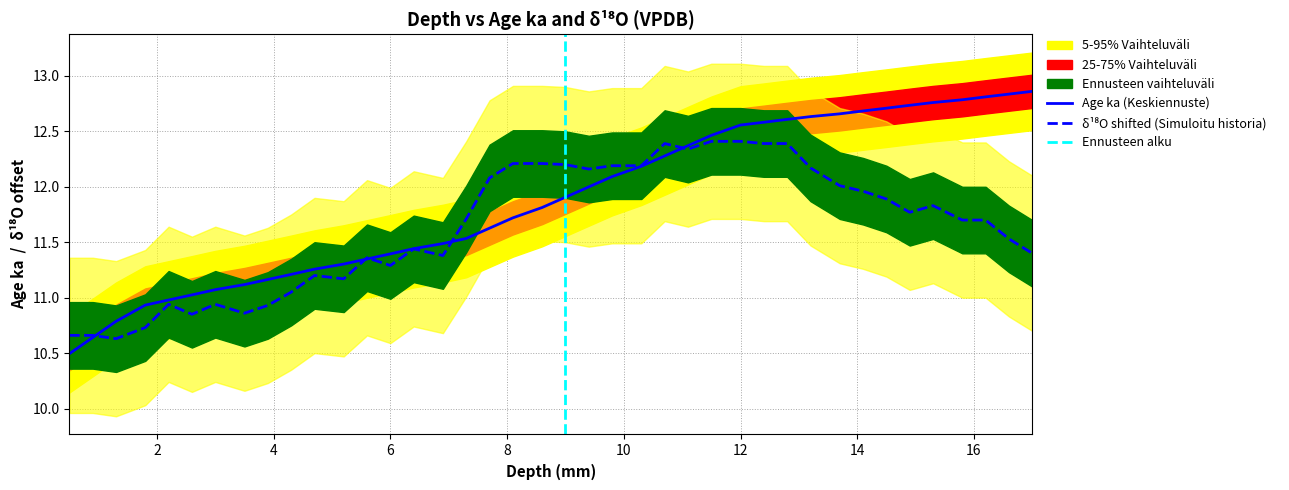

What is the difference between the 18O (VPDB) values at 14.9 and 4.3?

0.7